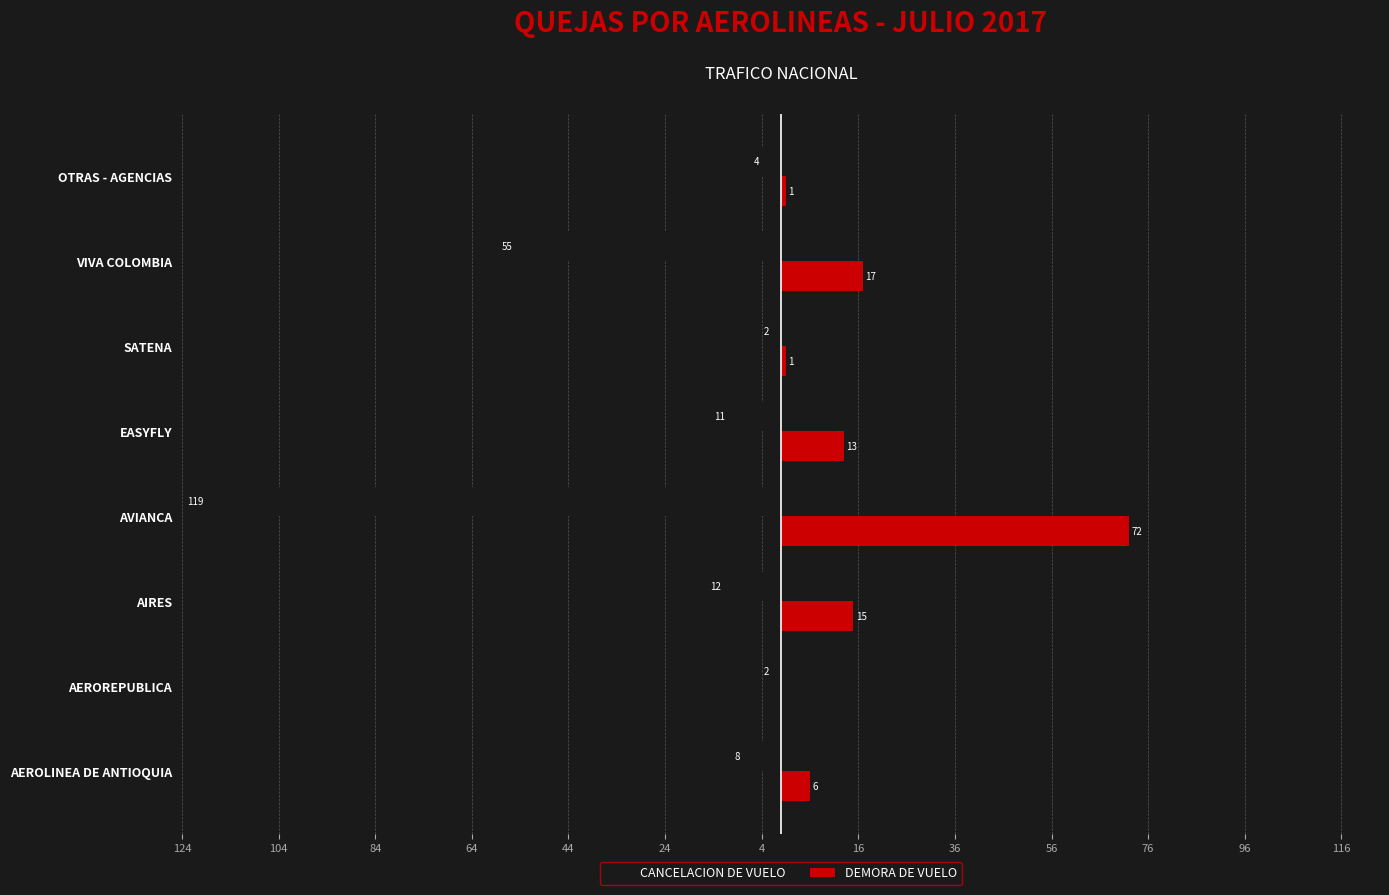

What are all the series names shown in the legend?

CANCELACION DE VUELO, DEMORA DE VUELO